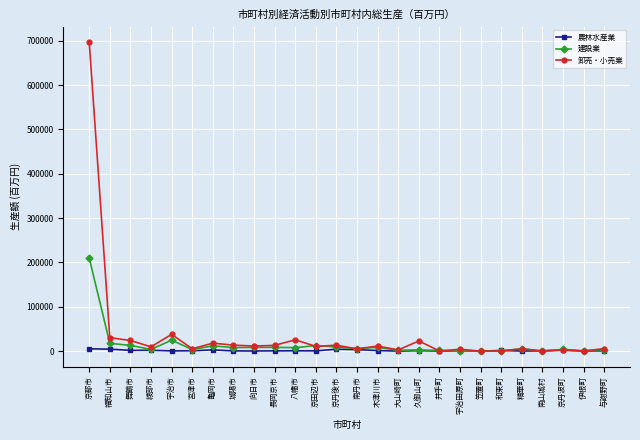

What are all the series names shown in the legend?

農林水産業, 建設業, 卸売・小売業